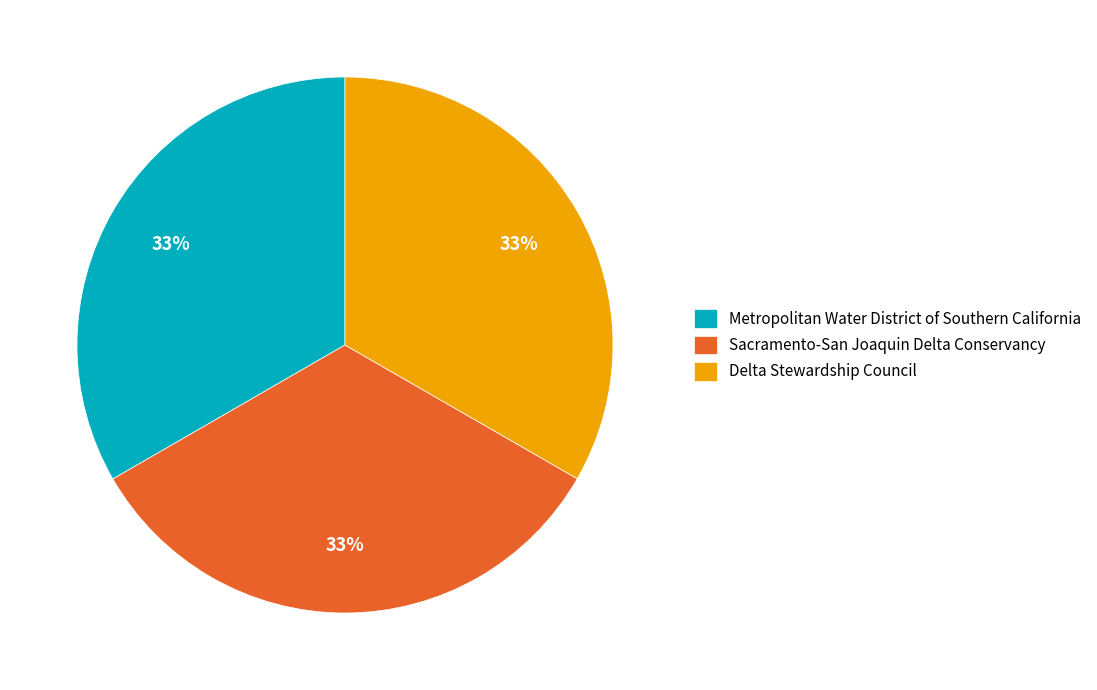

Is the sum of Sacramento-San Joaquin Delta Conservancy and Delta Stewardship Council greater than half?

Yes